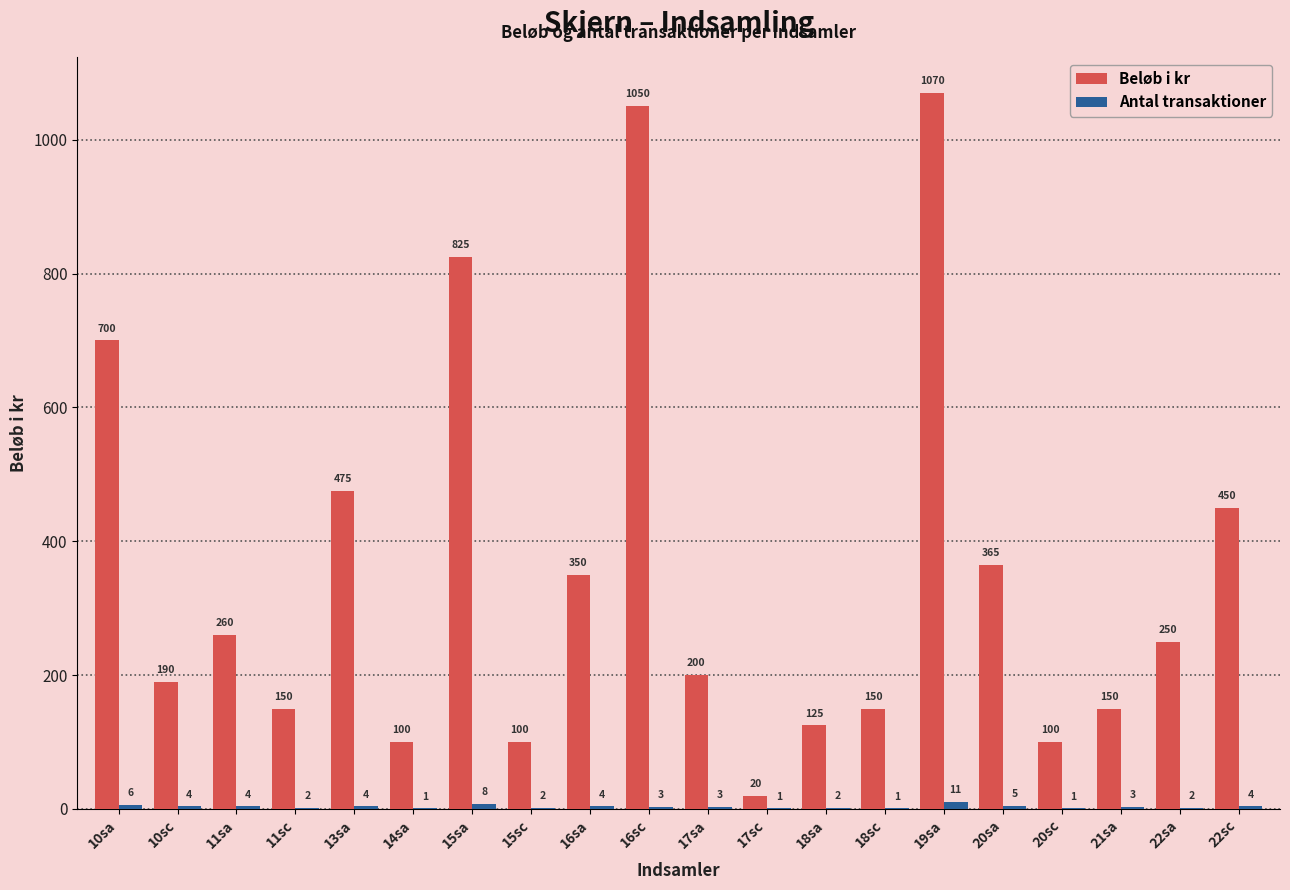

Which series has the largest range (max minus min)?

Beløb i kr